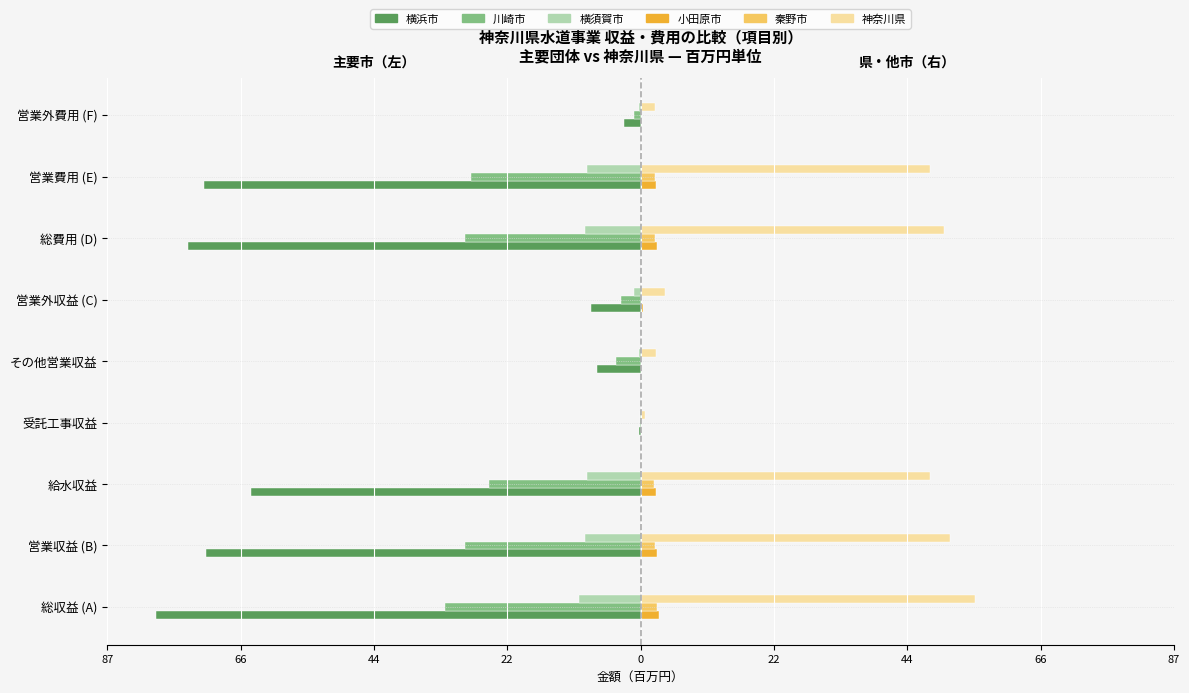

What are all the series names shown in the legend?

横浜市, 川崎市, 横須賀市, 小田原市, 秦野市, 神奈川県